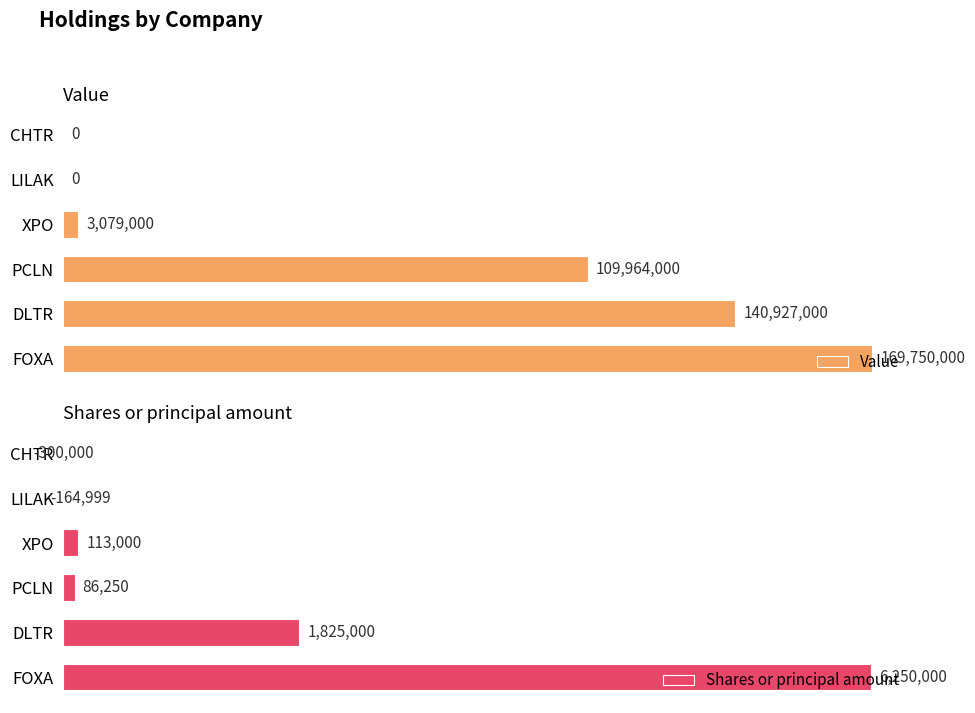

At which label is Value closest to 84875000?

PCLN